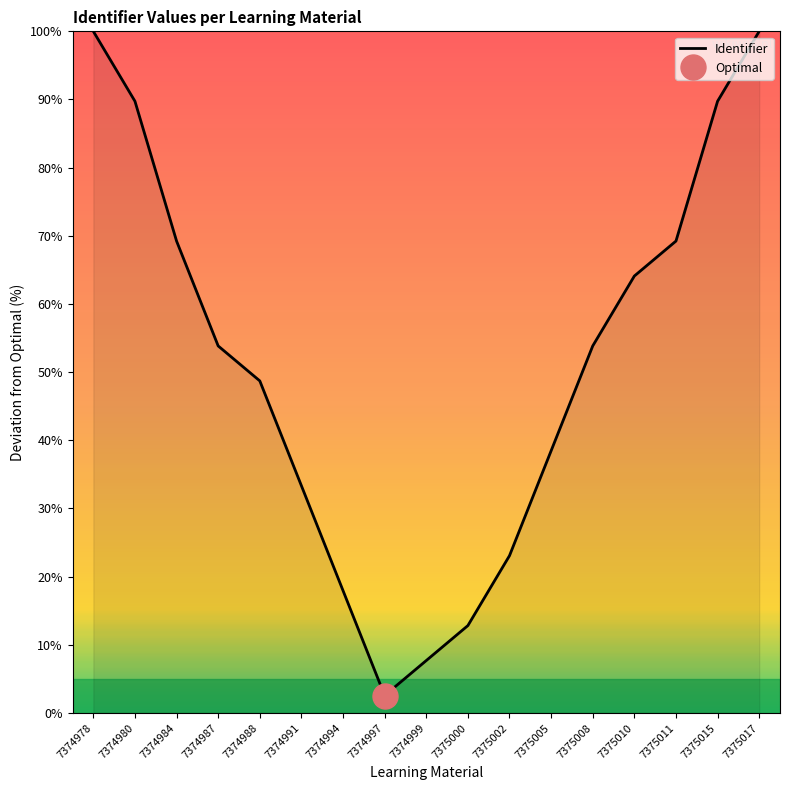

What is the difference between the values at 7374980 and 7374988?

41.0